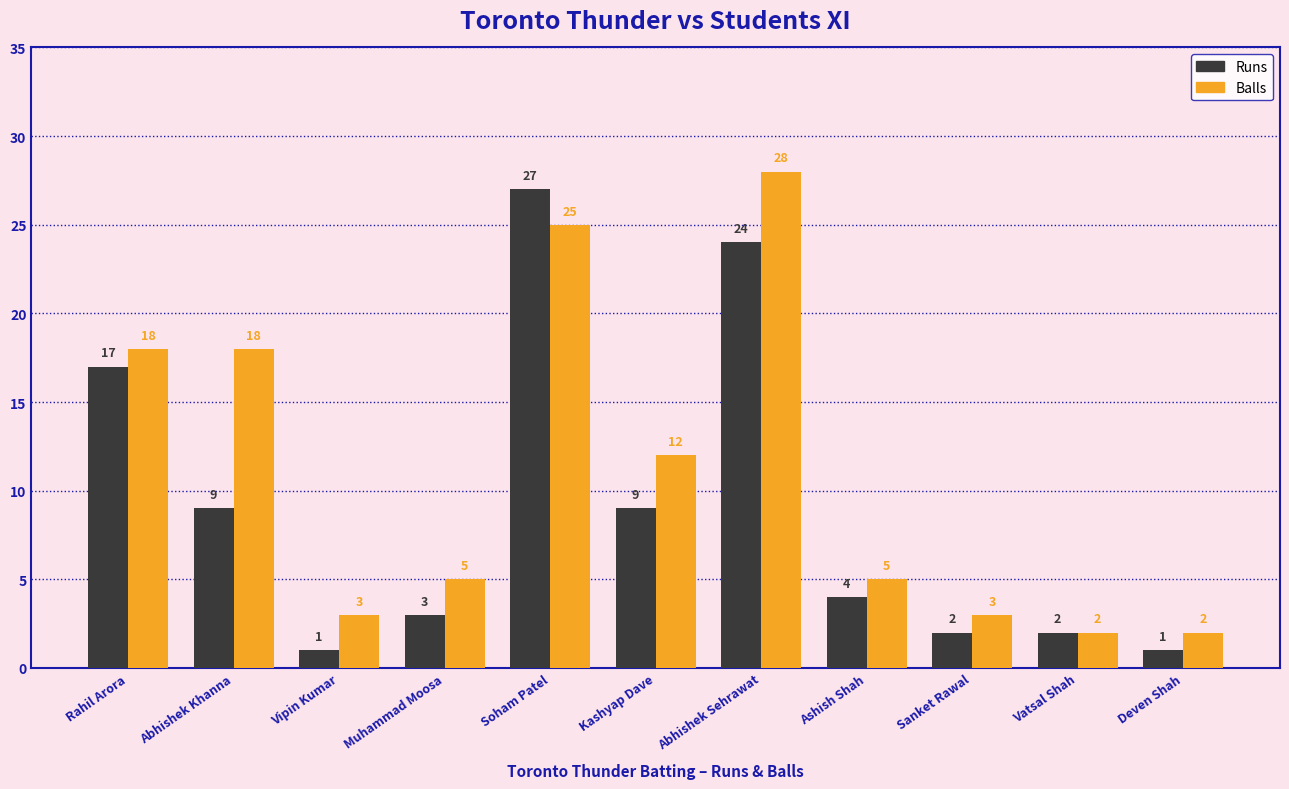

Which series changed the most between Vipin Kumar and Ashish Shah?

Runs